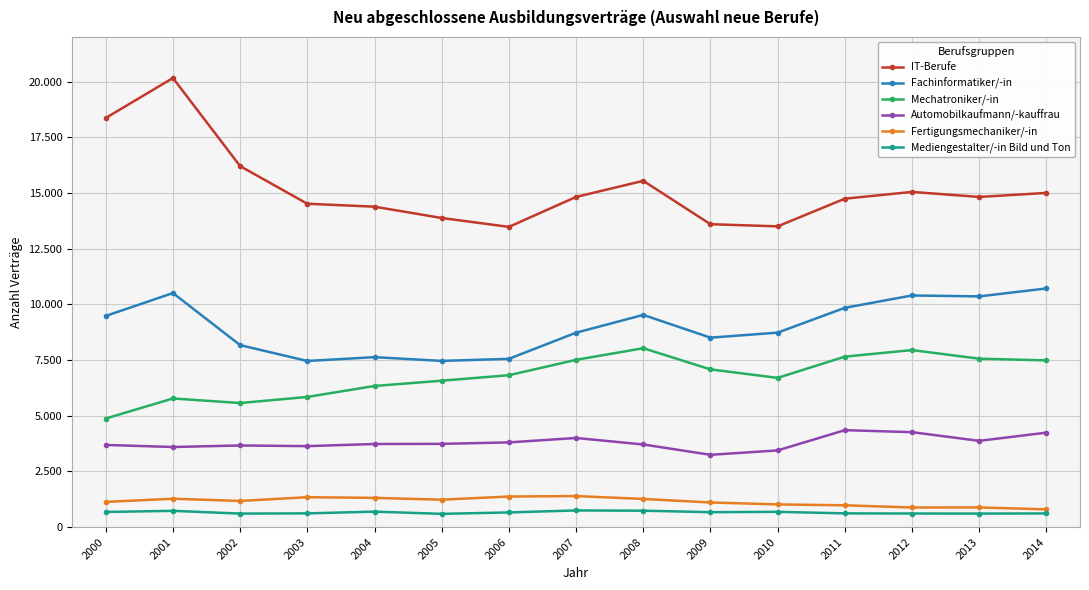

Does the chart have visible grid lines?

Yes